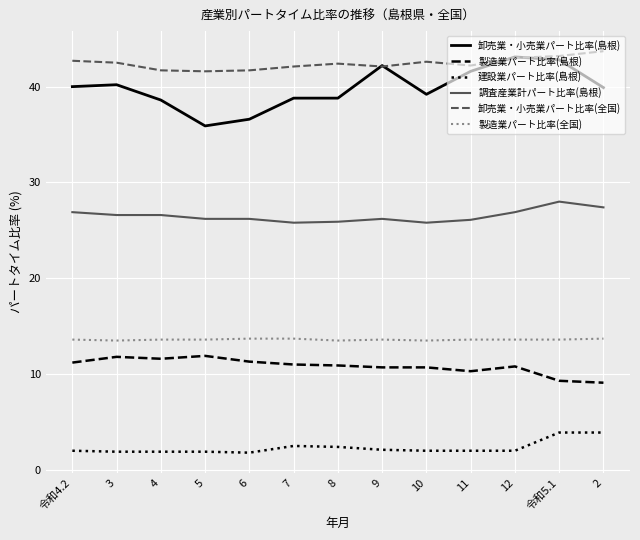

What are all the series names shown in the legend?

卸売業・小売業パート比率(島根), 製造業パート比率(島根), 建設業パート比率(島根), 調査産業計パート比率(島根), 卸売業・小売業パート比率(全国), 製造業パート比率(全国)